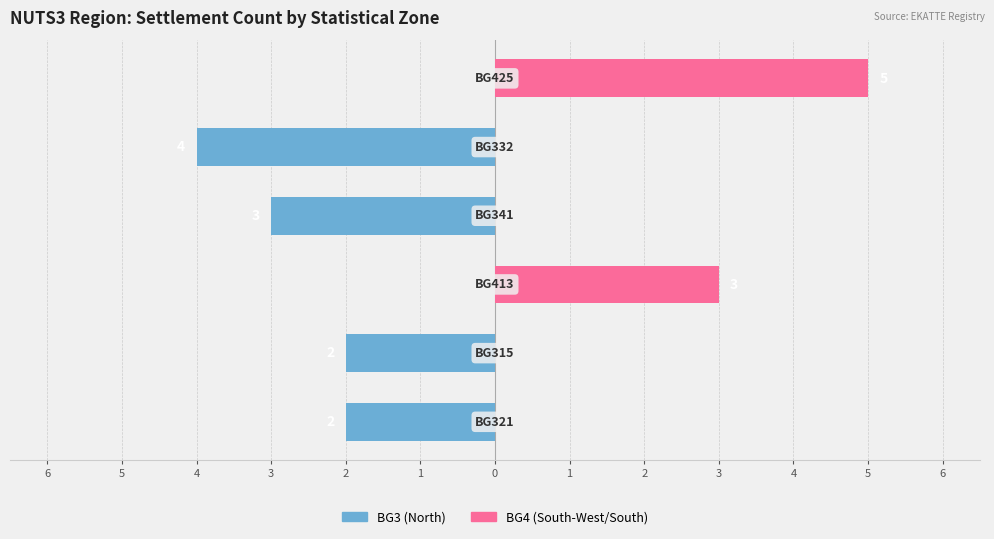

List the series in order of their overall mean, highest first.

BG4 (South-West/South), BG3 (North)